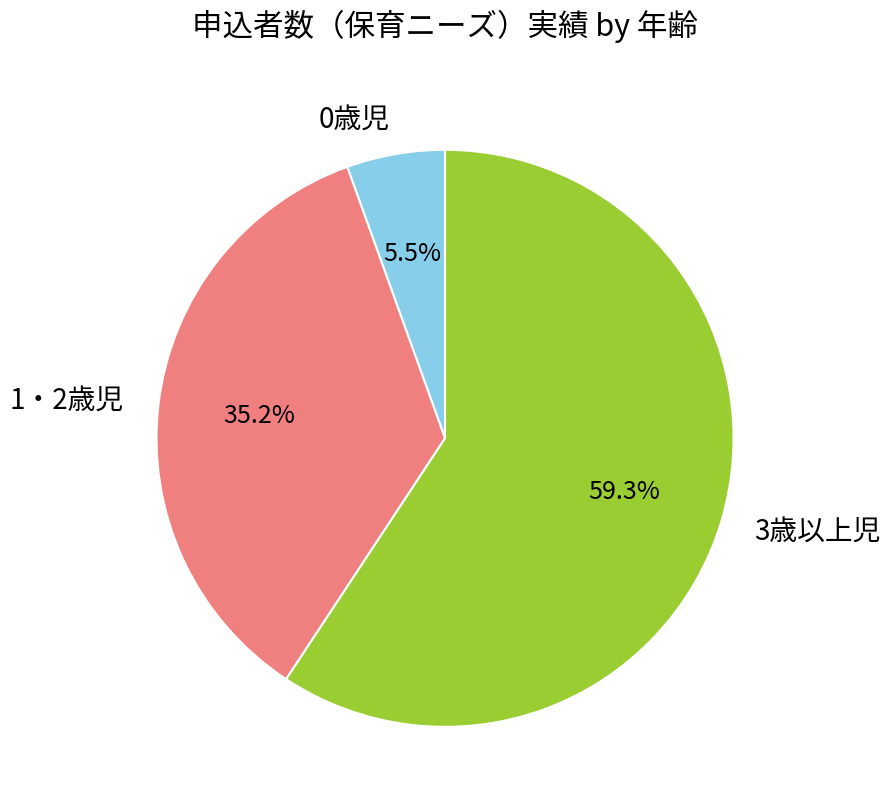

What is the majority slice?

3歳以上児